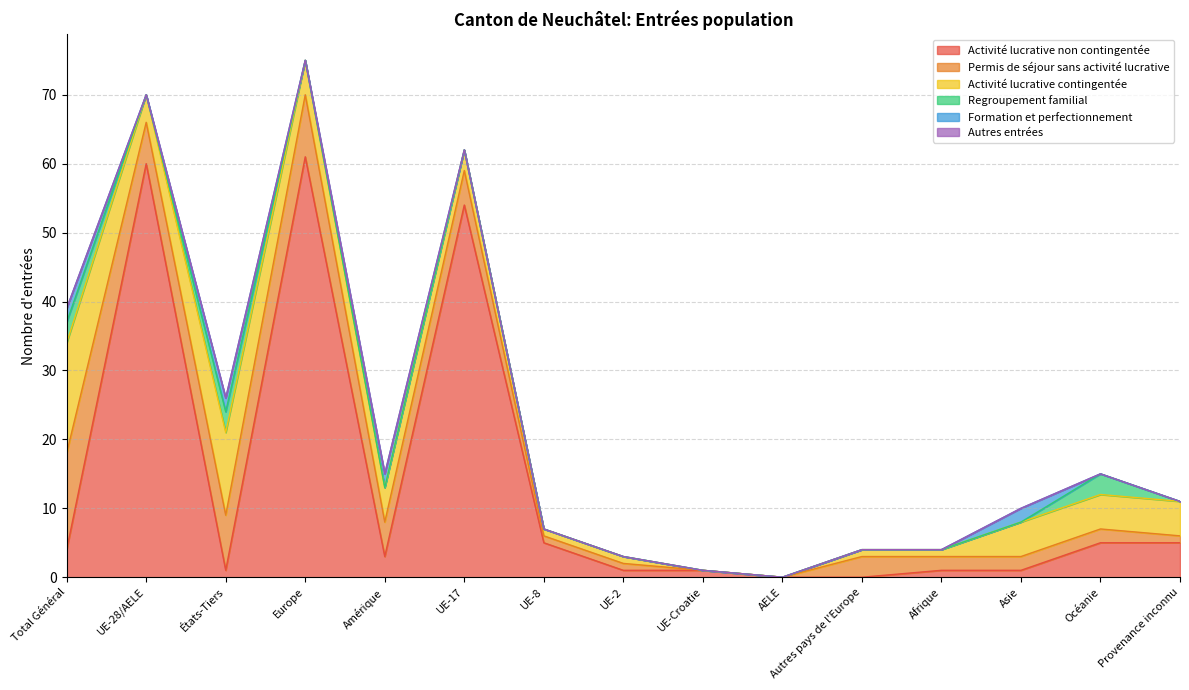

Is it true that Formation et perfectionnement equals 1 at Autres pays de l'Europe?

False